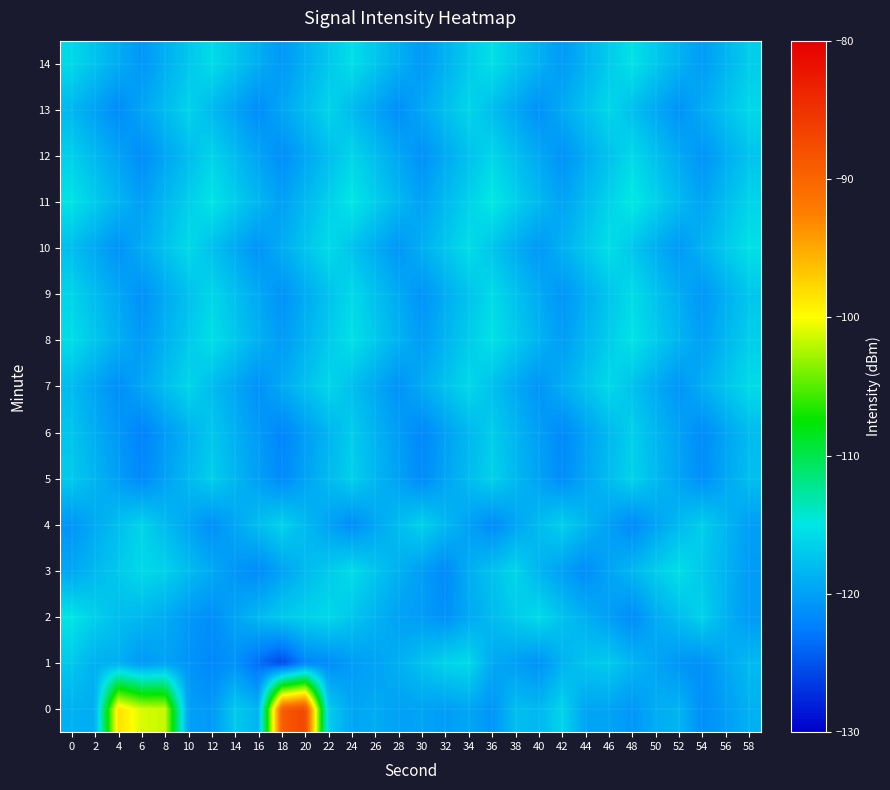

Reading right to left, list all the values displayed in this chart.

0: 58=-118.8	56=-120.2	54=-121.3	52=-118.5	50=-119.1	48=-120.7	46=-119.7	44=-119.7	42=-116.2	40=-118.3	38=-117.8	36=-120.8	34=-119.6	32=-120.2	30=-119.8	28=-119.9	26=-119.2	24=-119.6	22=-116.7	20=-86.9	18=-88.9	16=-118.5	14=-117.0	12=-120.5	10=-120.0	8=-101.6	6=-101.2	4=-98.3	2=-119.0	0=-118.8
1: 58=-118.1	56=-119.5	54=-121.2	52=-120.8	50=-119.6	48=-118.4	46=-116.9	44=-117.3	42=-118.7	40=-121.0	38=-120.1	36=-119.3	34=-115.8	32=-116.2	30=-117.5	28=-118.9	26=-119.8	24=-120.3	22=-121.5	20=-122.0	18=-125.8	16=-123.5	14=-121.0	12=-121.8	10=-120.8	8=-119.8	6=-120.6	4=-118.9	2=-118.8	0=-117.0
2: 58=-120.4	56=-118.7	54=-116.3	52=-117.8	50=-119.2	48=-121.5	46=-120.1	44=-118.9	42=-117.5	40=-115.7	38=-116.8	36=-118.0	34=-119.4	32=-121.1	30=-120.3	28=-119.9	26=-118.6	24=-117.2	22=-115.9	20=-116.4	18=-117.0	16=-118.2	14=-119.7	12=-121.3	10=-120.5	8=-119.1	6=-118.3	4=-117.8	2=-116.5	0=-115.0
3: 58=-120.3	56=-118.6	54=-117.1	52=-115.4	50=-116.7	48=-118.3	46=-119.7	44=-121.4	42=-120.0	40=-118.5	38=-116.1	36=-117.5	34=-119.0	32=-121.6	30=-120.2	28=-118.8	26=-117.3	24=-115.6	22=-116.9	20=-118.1	18=-119.8	16=-121.5	14=-120.7	12=-119.3	10=-117.9	8=-116.4	6=-115.8	4=-117.0	2=-118.2	0=-119.5
4: 58=-120.1	56=-118.4	54=-116.6	52=-118.1	50=-119.8	48=-121.6	46=-120.0	44=-118.3	42=-116.5	40=-118.0	38=-119.7	36=-121.5	34=-119.9	32=-118.2	30=-116.4	28=-117.9	26=-119.6	24=-121.4	22=-119.8	20=-118.1	18=-116.3	16=-117.8	14=-119.5	12=-121.2	10=-119.6	8=-118.0	6=-116.2	4=-117.7	2=-119.3	0=-120.8
5: 58=-117.8	56=-119.5	54=-121.3	52=-119.7	50=-118.1	48=-116.3	46=-117.9	44=-119.6	42=-121.4	40=-119.8	38=-118.2	36=-116.4	34=-118.0	32=-119.7	30=-121.5	28=-119.9	26=-118.3	24=-116.5	22=-118.1	20=-119.8	18=-121.6	16=-120.0	14=-118.4	12=-116.6	10=-118.2	8=-119.9	6=-121.7	4=-120.1	2=-118.5	0=-116.9
6: 58=-118.0	56=-119.7	54=-121.5	52=-119.9	50=-118.3	48=-116.5	46=-118.2	44=-119.9	42=-121.7	40=-120.1	38=-118.4	36=-116.7	34=-118.3	32=-120.0	30=-121.8	28=-120.2	26=-118.6	24=-116.8	22=-118.5	20=-120.2	18=-122.0	16=-120.4	14=-118.8	12=-117.1	10=-118.7	8=-120.4	6=-122.2	4=-120.6	2=-119.0	0=-117.3
7: 58=-115.7	56=-117.3	54=-119.0	52=-120.8	50=-119.2	48=-117.5	46=-115.8	44=-117.4	42=-119.1	40=-120.9	38=-119.3	36=-117.6	34=-115.9	32=-117.5	30=-119.2	28=-121.0	26=-119.4	24=-117.7	22=-116.0	20=-117.6	18=-119.3	16=-121.1	14=-119.5	12=-117.9	10=-116.1	8=-117.8	6=-119.6	4=-121.3	2=-119.7	0=-118.0
8: 58=-116.6	56=-118.3	54=-120.1	52=-118.5	50=-116.8	48=-115.1	46=-116.7	44=-118.4	42=-120.2	40=-118.6	38=-116.9	36=-115.2	34=-116.8	32=-118.5	30=-120.3	28=-118.7	26=-117.0	24=-115.3	22=-116.9	20=-118.6	18=-120.4	16=-118.8	14=-117.1	12=-115.4	10=-117.0	8=-118.7	6=-120.5	4=-118.9	2=-117.2	0=-115.5
9: 58=-117.2	56=-118.9	54=-120.7	52=-119.1	50=-117.4	48=-115.6	46=-117.3	44=-119.0	42=-120.8	40=-119.2	38=-117.5	36=-115.7	34=-117.4	32=-119.1	30=-120.9	28=-119.3	26=-117.6	24=-115.8	22=-117.5	20=-119.2	18=-121.0	16=-119.4	14=-117.7	12=-116.0	10=-117.6	8=-119.3	6=-121.1	4=-119.5	2=-117.9	0=-116.2
10: 58=-115.3	56=-116.9	54=-118.7	52=-120.5	50=-118.9	48=-117.2	46=-115.4	44=-117.1	42=-118.8	40=-120.6	38=-119.0	36=-117.3	34=-115.5	32=-117.2	30=-118.9	28=-120.7	26=-119.1	24=-117.4	22=-115.7	20=-117.3	18=-119.1	16=-120.9	14=-119.3	12=-117.6	10=-115.8	8=-117.5	6=-119.2	4=-121.0	2=-119.4	0=-117.8
11: 58=-116.2	56=-117.9	54=-119.7	52=-118.1	50=-116.4	48=-114.6	46=-116.3	44=-118.0	42=-119.8	40=-118.2	38=-116.5	36=-114.7	34=-116.4	32=-118.1	30=-119.9	28=-118.3	26=-116.6	24=-114.8	22=-116.5	20=-118.2	18=-120.0	16=-118.4	14=-116.7	12=-115.0	10=-116.6	8=-118.3	6=-120.1	4=-118.5	2=-116.8	0=-115.1
12: 58=-117.4	56=-119.1	54=-120.9	52=-119.3	50=-117.6	48=-115.8	46=-117.5	44=-119.2	42=-121.0	40=-119.4	38=-117.7	36=-116.0	34=-117.6	32=-119.3	30=-121.1	28=-119.5	26=-117.8	24=-116.1	22=-117.8	20=-119.5	18=-121.3	16=-119.7	14=-118.0	12=-116.2	10=-117.9	8=-119.6	6=-121.4	4=-119.8	2=-118.2	0=-116.5
13: 58=-115.9	56=-117.5	54=-119.2	52=-121.0	50=-119.4	48=-117.7	46=-116.0	44=-117.6	42=-119.3	40=-121.1	38=-119.5	36=-117.8	34=-116.1	32=-117.7	30=-119.5	28=-121.3	26=-119.7	24=-118.0	22=-116.2	20=-117.9	18=-119.6	16=-121.4	14=-119.8	12=-118.1	10=-116.3	8=-118.0	6=-119.7	4=-121.5	2=-119.9	0=-118.3
14: 58=-116.7	56=-118.5	54=-120.3	52=-118.7	50=-117.0	48=-115.2	46=-116.8	44=-118.6	42=-120.4	40=-118.8	38=-117.1	36=-115.3	34=-116.9	32=-118.7	30=-120.5	28=-118.9	26=-117.2	24=-115.4	22=-117.1	20=-118.8	18=-120.6	16=-119.0	14=-117.3	12=-115.6	10=-117.2	8=-118.9	6=-120.7	4=-119.1	2=-117.5	0=-115.8